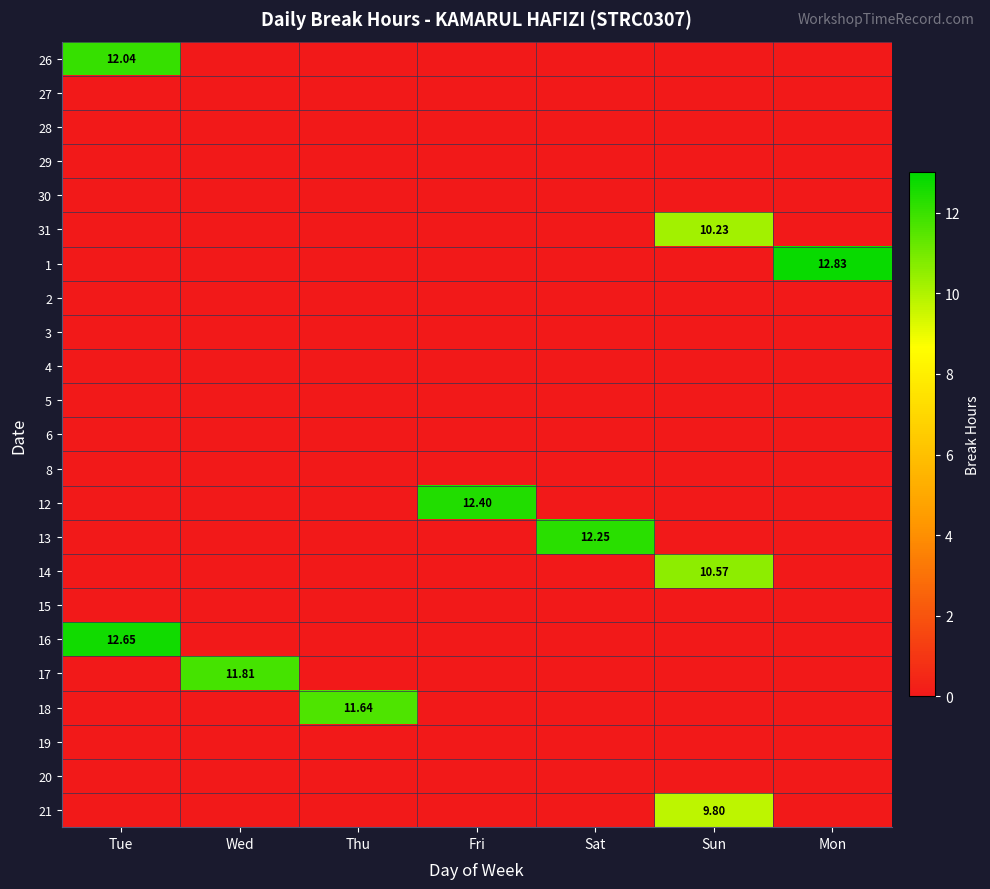

Which has a higher value, Mon or Wed?

Mon